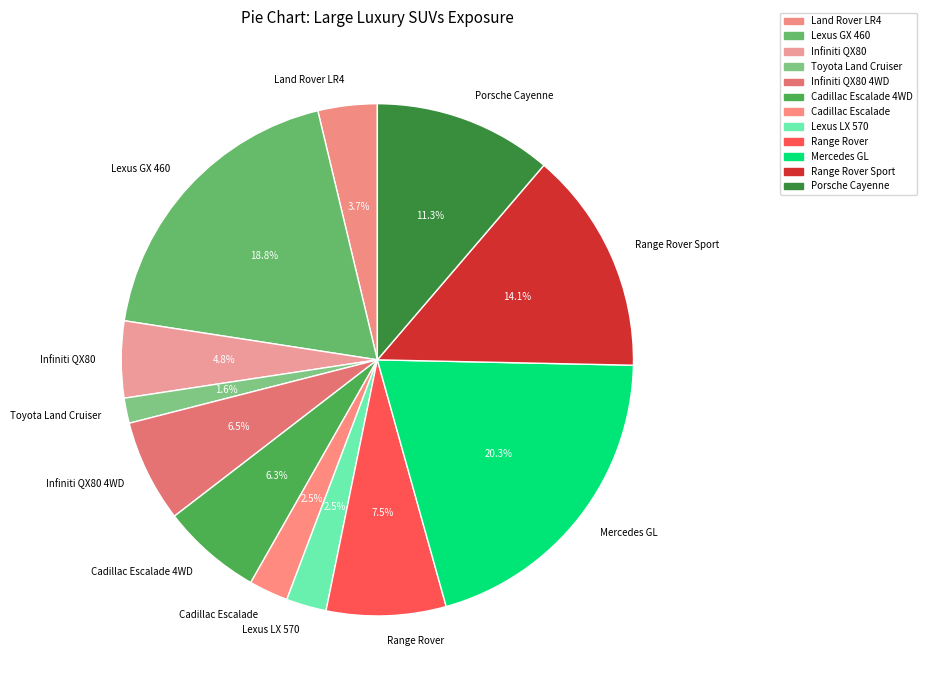

Which slice is the largest?

Mercedes GL